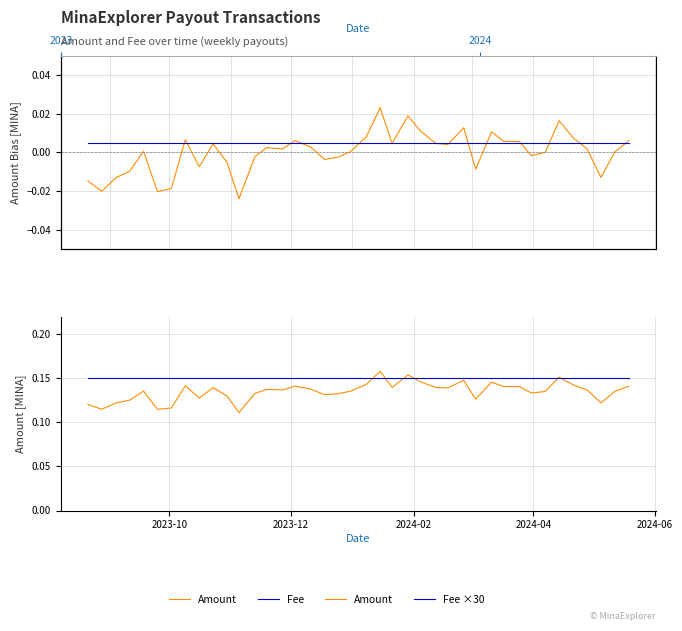

What are all the series names shown in the legend?

Amount, Fee, Fee ×30